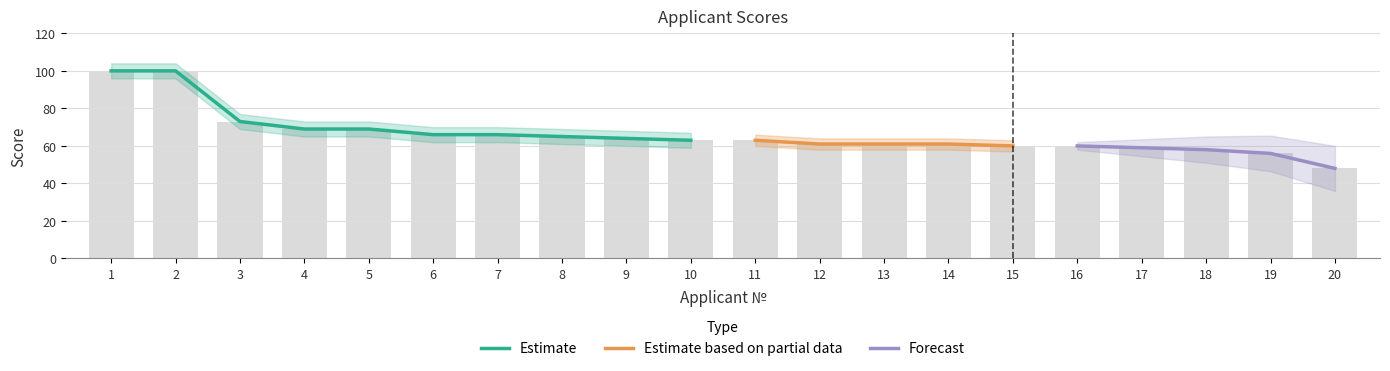

What is the smallest value displayed?

48